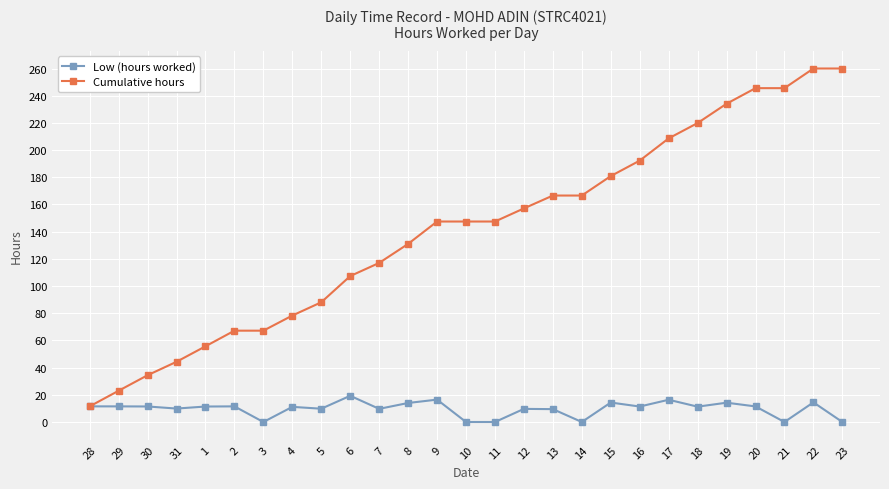

How many distinct data groups are displayed?

2